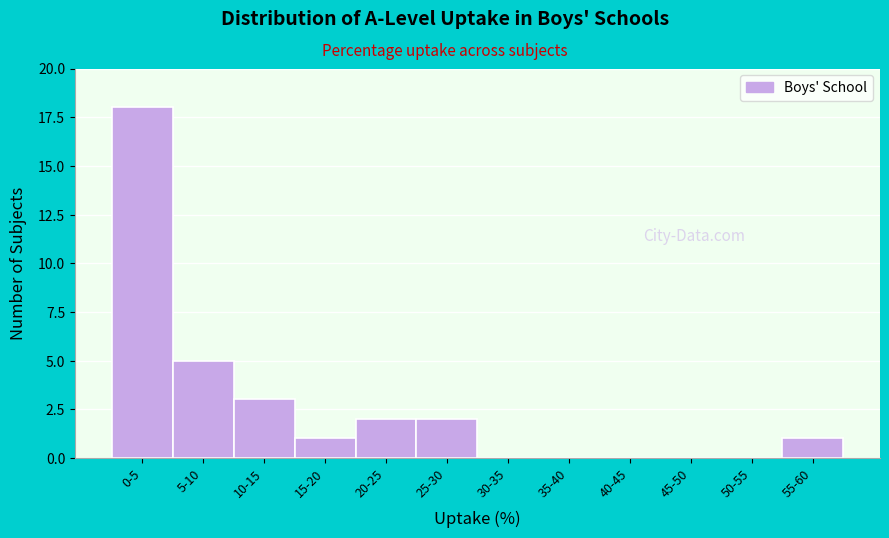

Reading left to right, transcribe all the data shown in this chart.

0-5=18	5-10=5	10-15=3	15-20=1	20-25=2	25-30=2	30-35=0	35-40=0	40-45=0	45-50=0	50-55=0	55-60=1